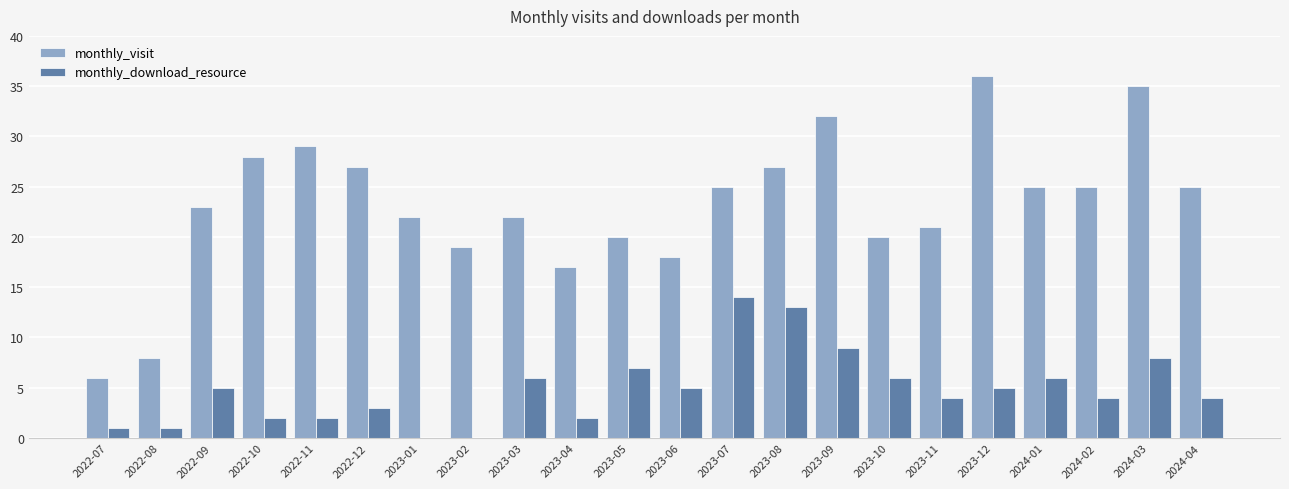

The monthly_download_resource series shows 6 at 2023-10. True or false?

True